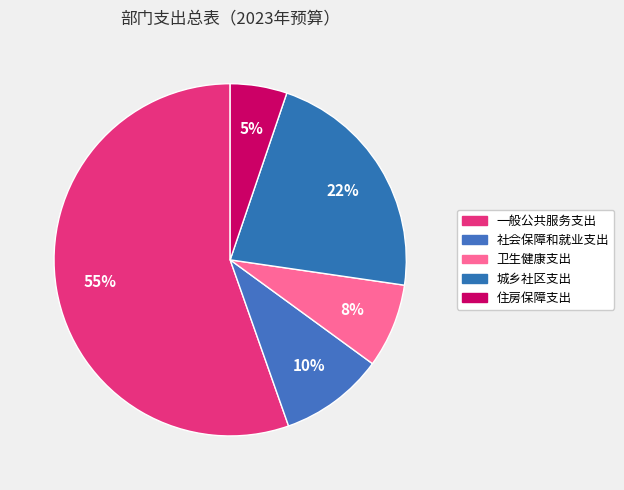

The 城乡社区支出 slice represents 22% of the pie. True or false?

True